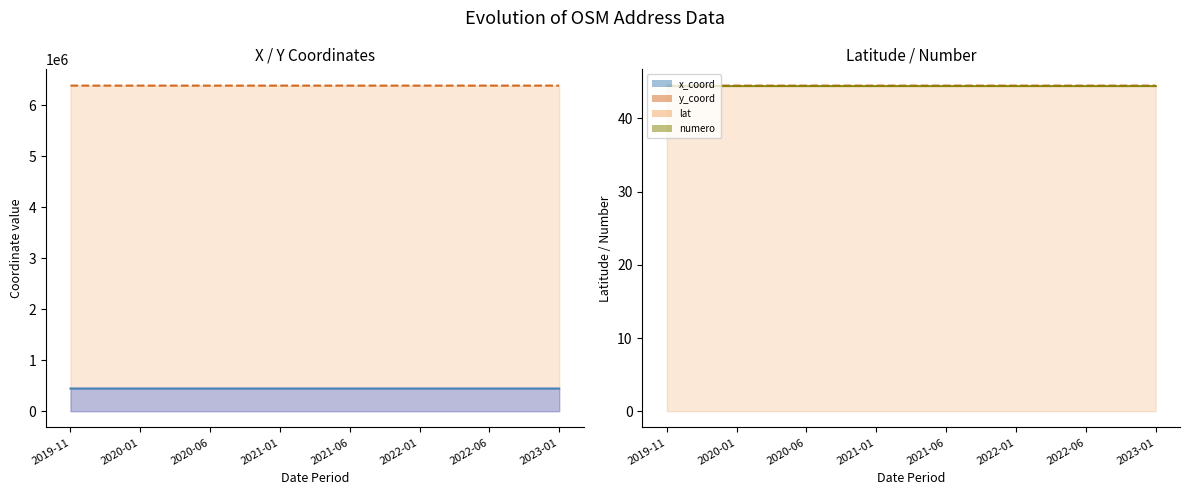

Reading left to right, extract all data points from this chart.

y_coord line: 2019-11=6382270.0	2020-01=6382275.0	2020-06=6382280.0	2021-01=6382285.0	2021-06=6382290.0	2022-01=6382295.0	2022-06=6382300.0	2023-01=6382305.0
x_coord line: 2019-11=444965.0	2020-01=444970.0	2020-06=444975.0	2021-01=444980.0	2021-06=444985.0	2022-01=444990.0	2022-06=444995.0	2023-01=445000.0
lat line: 2019-11=44.5	2020-01=44.5	2020-06=44.5	2021-01=44.5	2021-06=44.5	2022-01=44.5	2022-06=44.5	2023-01=44.5
numero line: 2019-11=44.5	2020-01=44.5	2020-06=44.5	2021-01=44.5	2021-06=44.5	2022-01=44.5	2022-06=44.5	2023-01=44.5